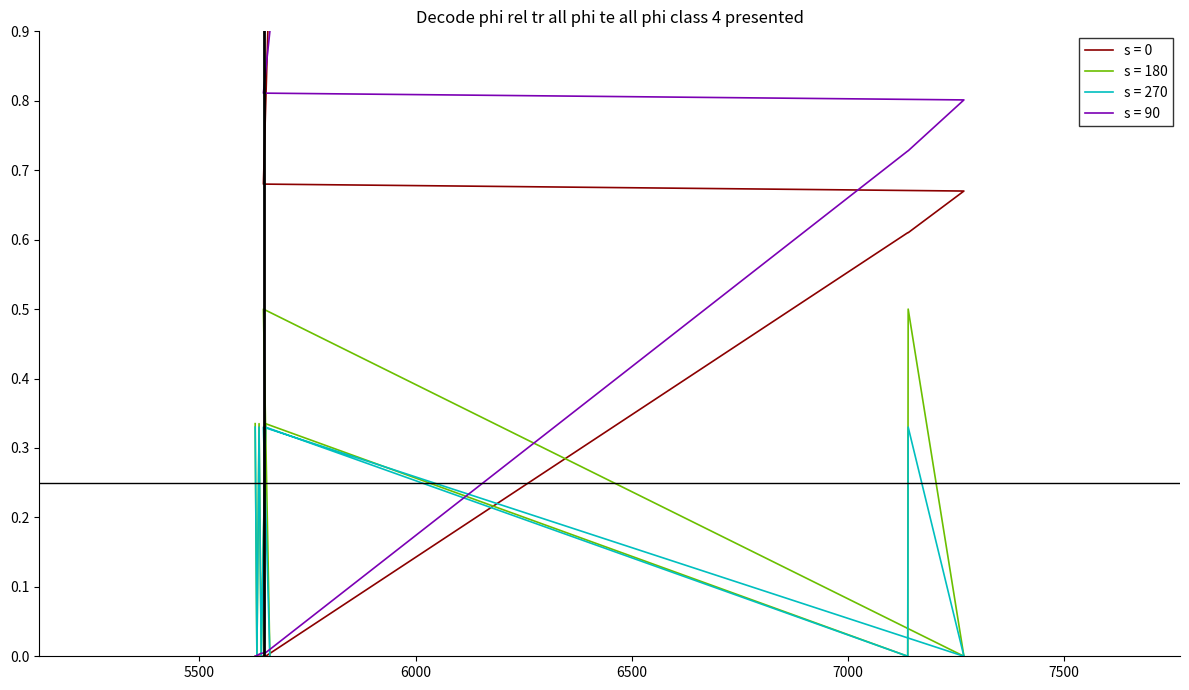

Is it true that the value at 5643 is 0.0?

True